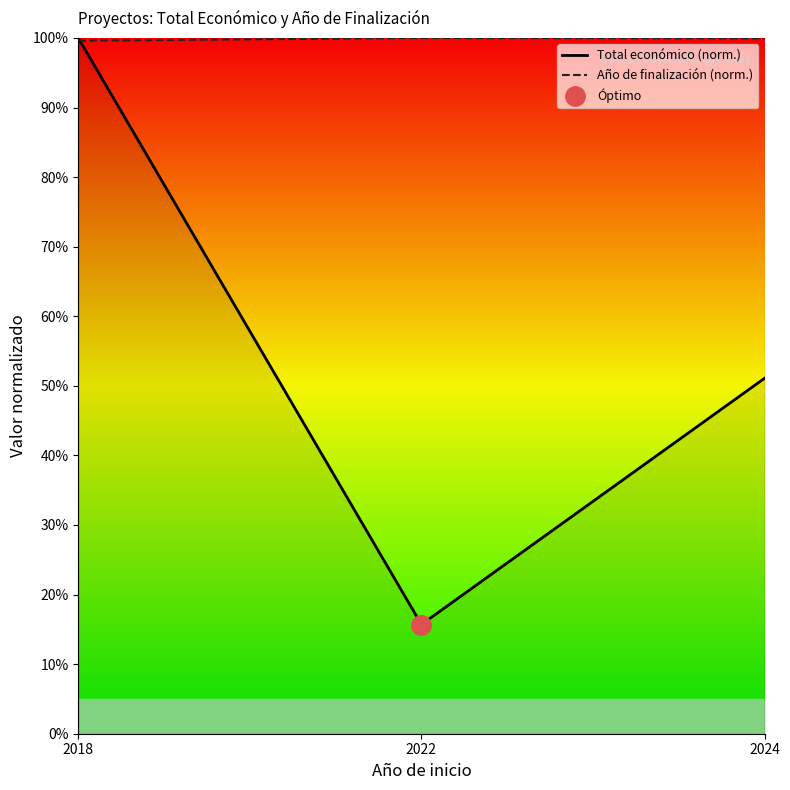

What is the value of the Año de finalización (norm.) point at the 3rd from the left?

99.9